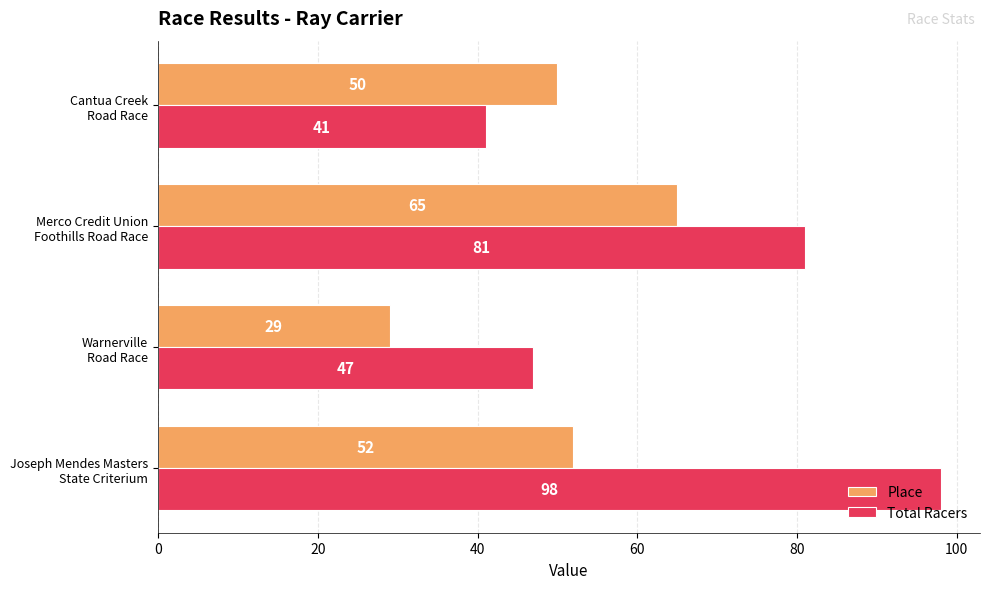

What is the difference between the maximum and minimum values in the Total Racers series?

57